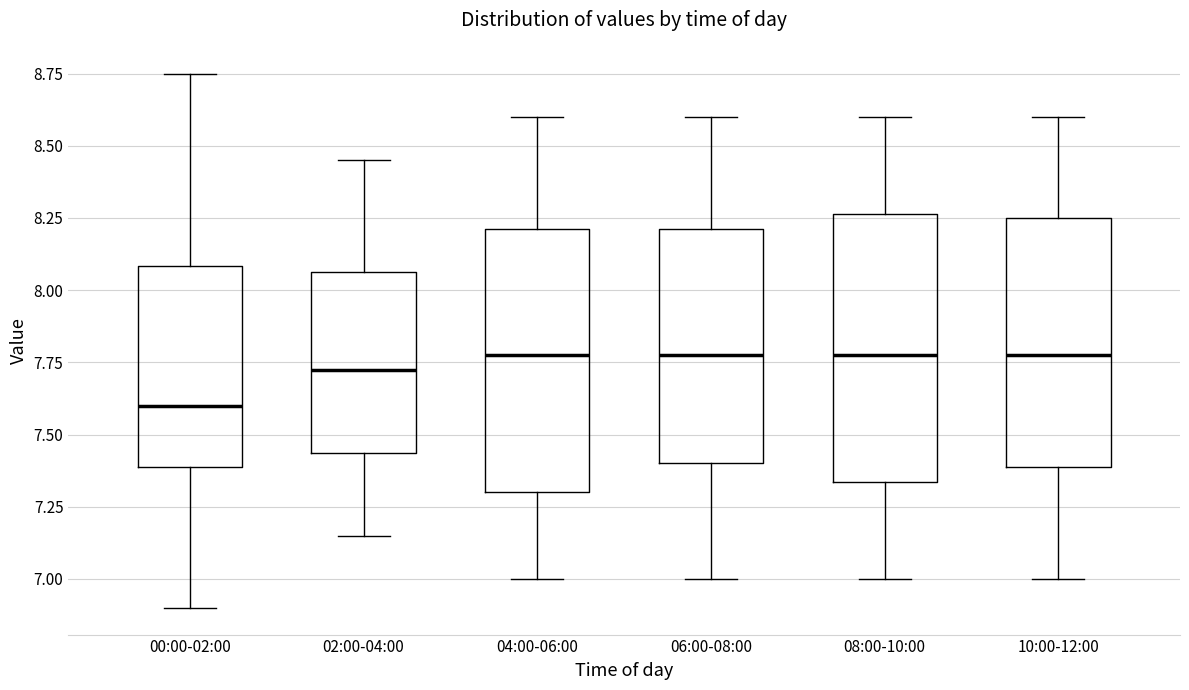

Where is the lower edge of the box for 06:00-08:00 on the y-axis? The values are not printed on the chart, so give them approximately, as read against the axis.

7.40